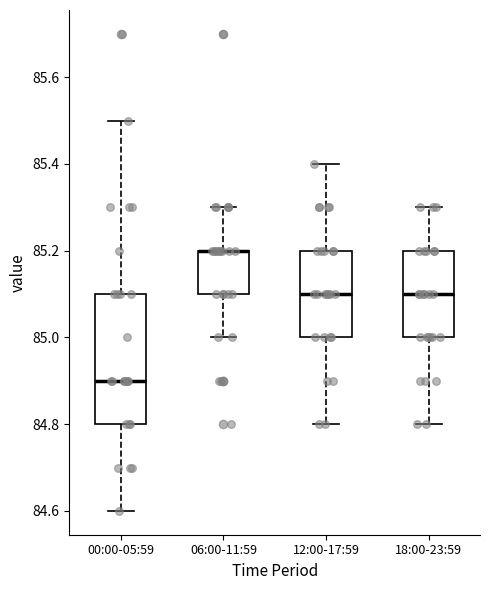

Where does the lower whisker of the box for 00:00-05:59 end on the y-axis? The values are not printed on the chart, so give them approximately, as read against the axis.

84.6